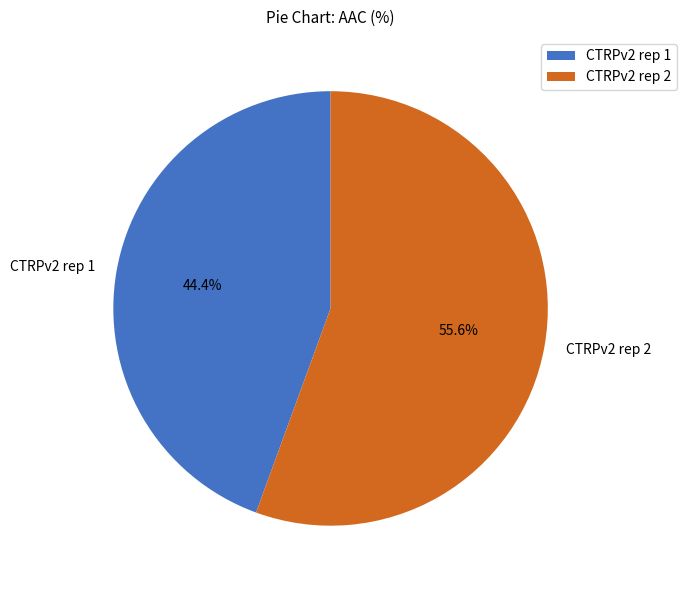

What is the majority slice?

CTRPv2 rep 2